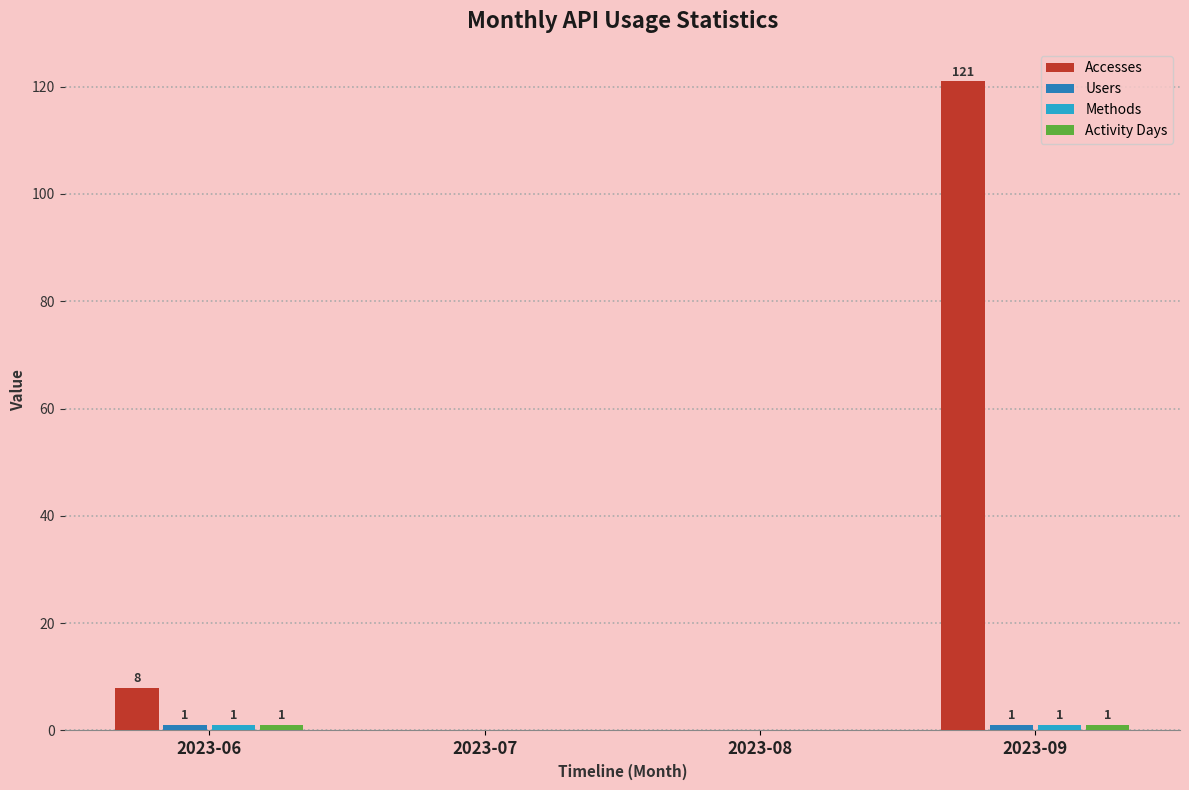

Which series has the largest total across all categories?

Accesses